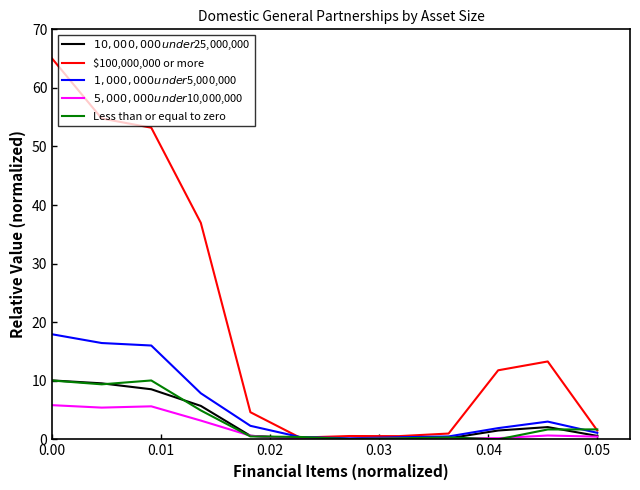

Which series has the largest range (max minus min)?

$100,000,000 or more